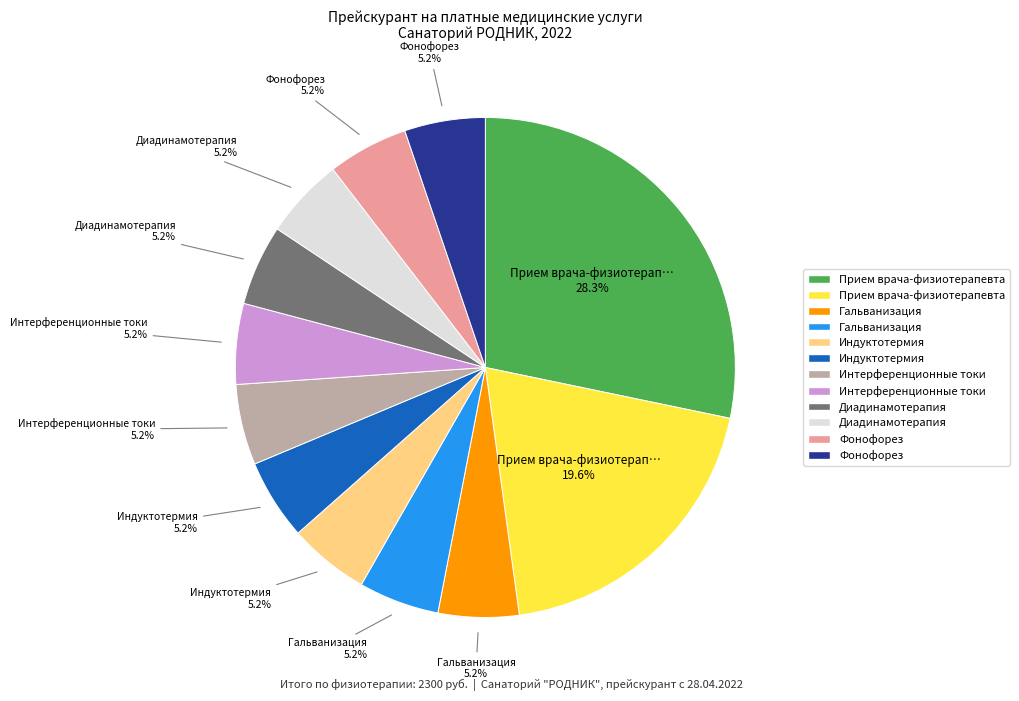

Is there any slice that represents more than half of the pie?

No